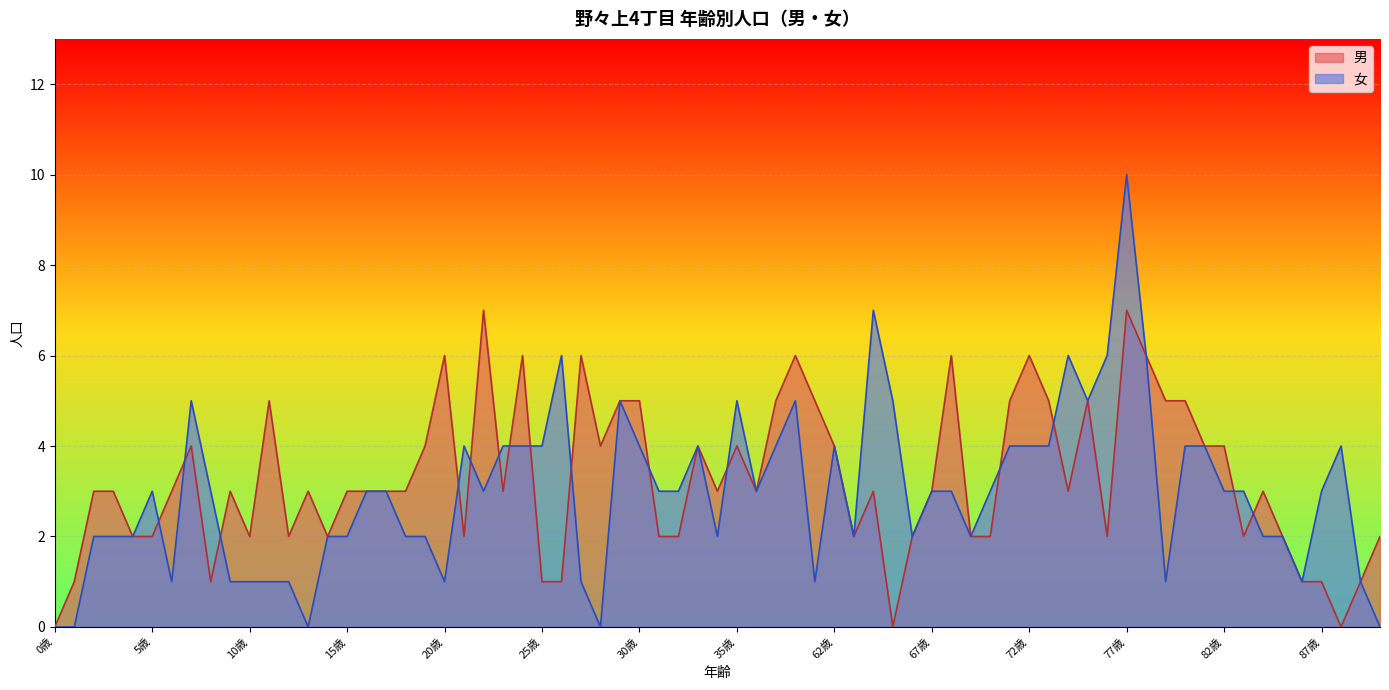

Between 23歳 and 31歳, which series saw the biggest shift?

男